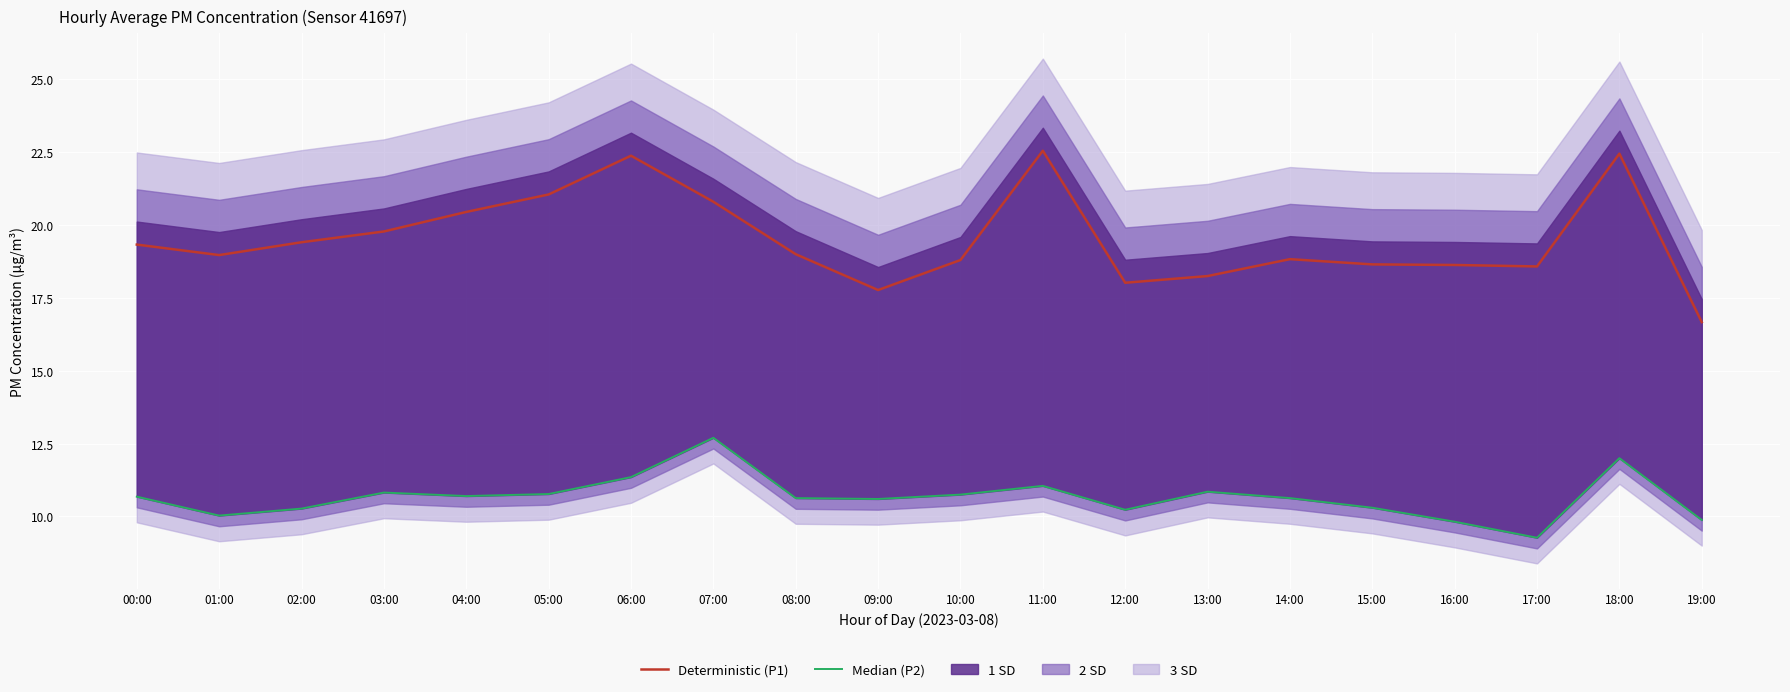

What is the label of the 2nd point from the left?

01:00